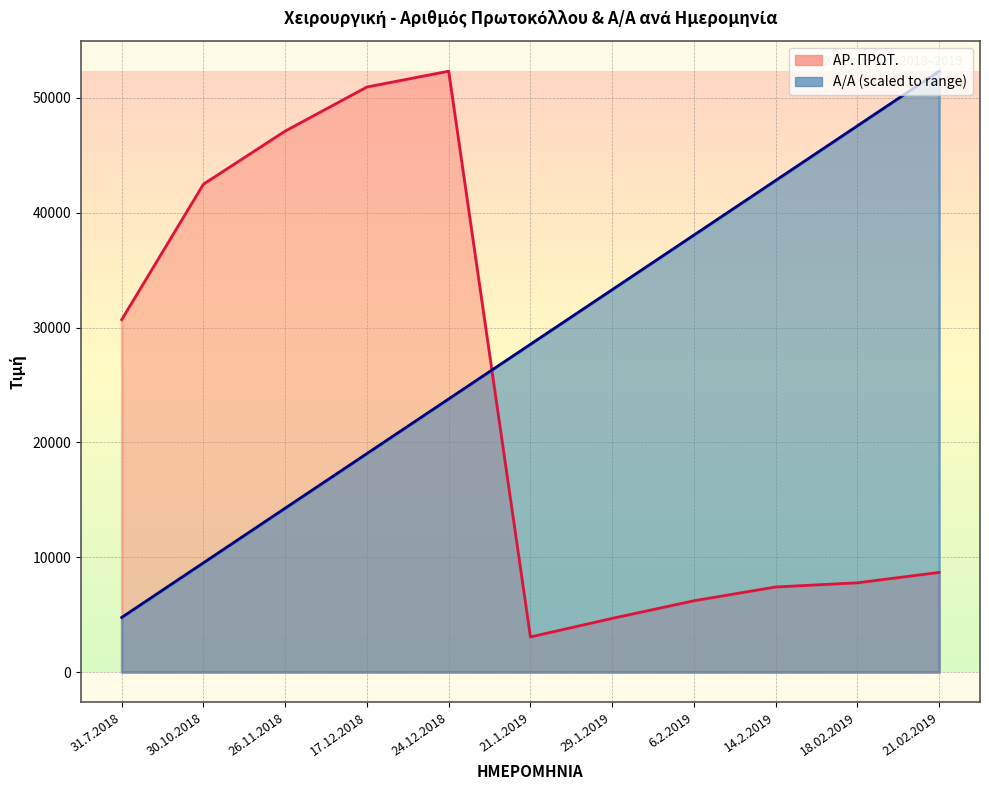

True or false: ΑΡ. ΠΡΩΤ. and Α/Α cross at least once.

True